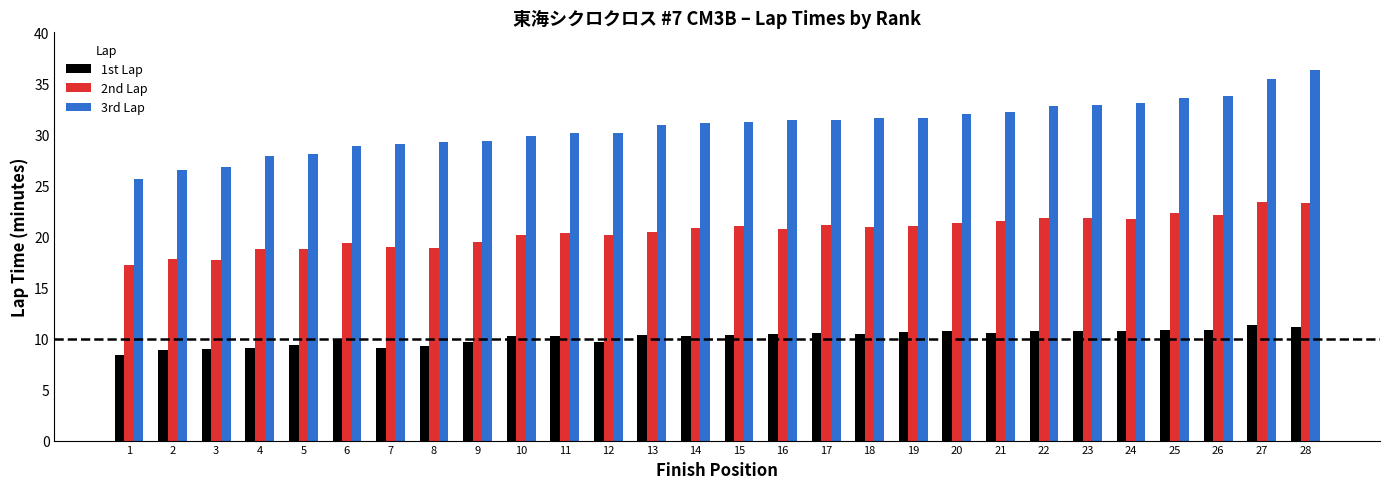

Which series has the widest spread of values?

3rd Lap